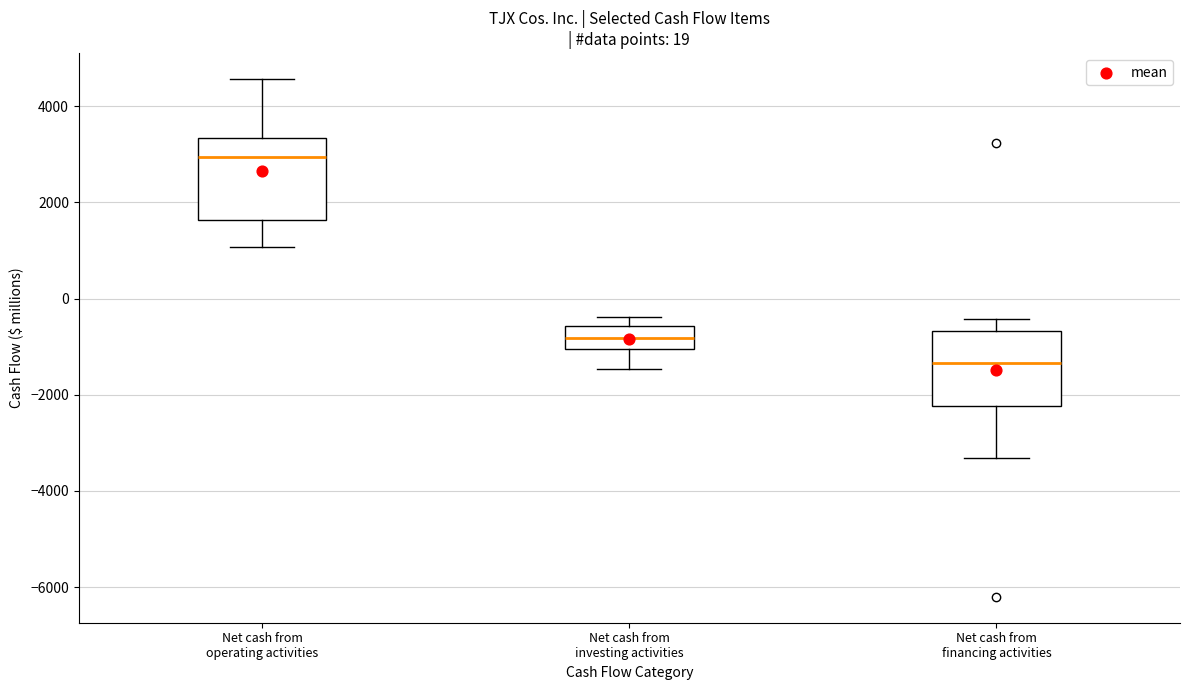

Which box's median line is the lowest?

Net cash from financing activities